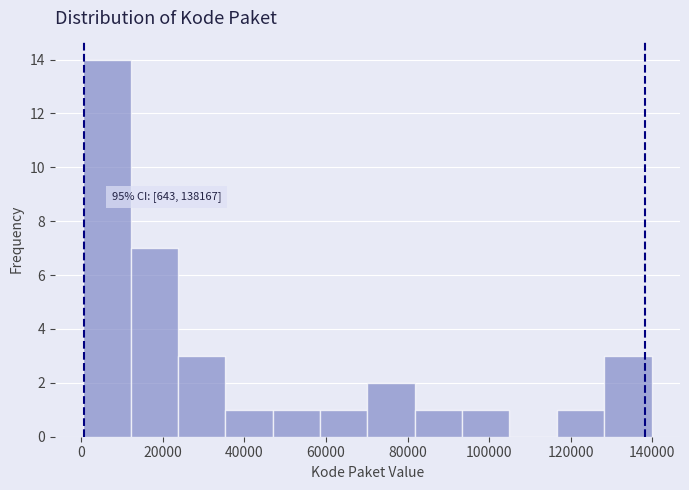

Which range on the x-axis has the tallest bar?

0 to 12000